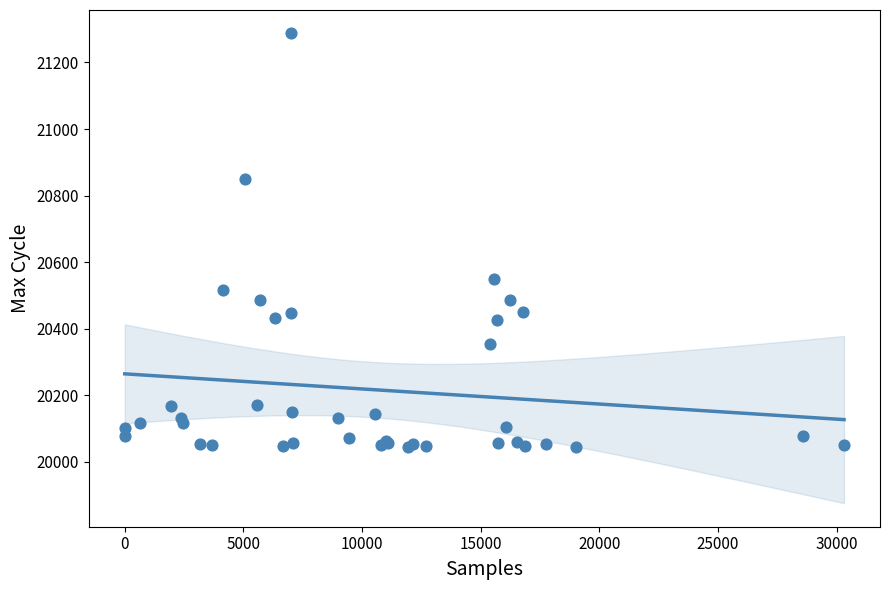

What Y value in the scatter plot is closest to 20665?

20550